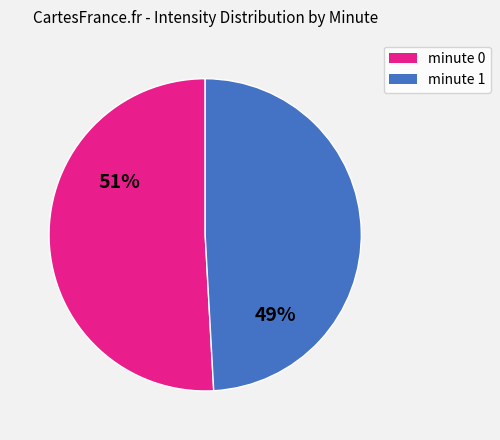

Is it true that minute 0 is 51% of the pie?

True